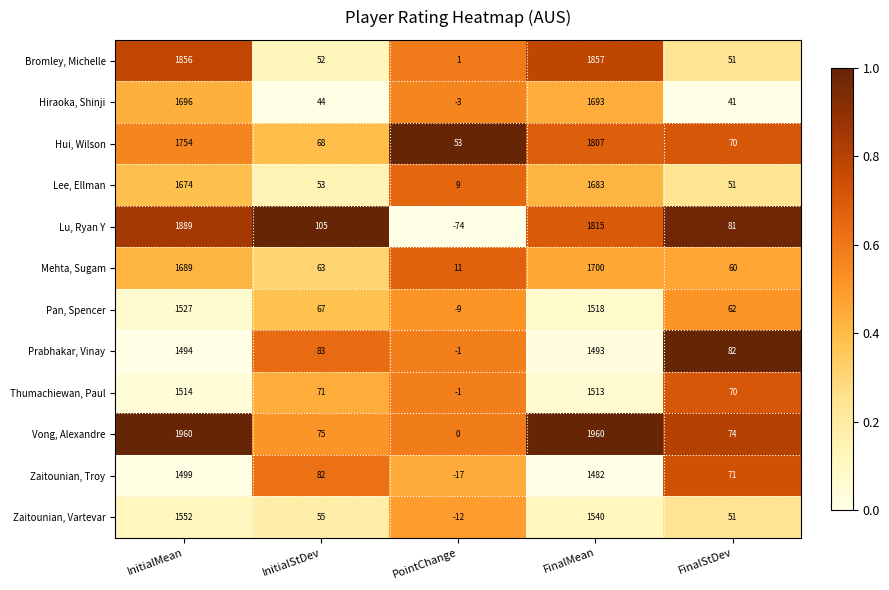

Rank the series by their maximum value, from lowest to highest.

Prabhakar, Vinay, Zaitounian, Troy, Thumachiewan, Paul, Pan, Spencer, Zaitounian, Vartevar, Lee, Ellman, Hiraoka, Shinji, Mehta, Sugam, Hui, Wilson, Bromley, Michelle, Lu, Ryan Y, Vong, Alexandre